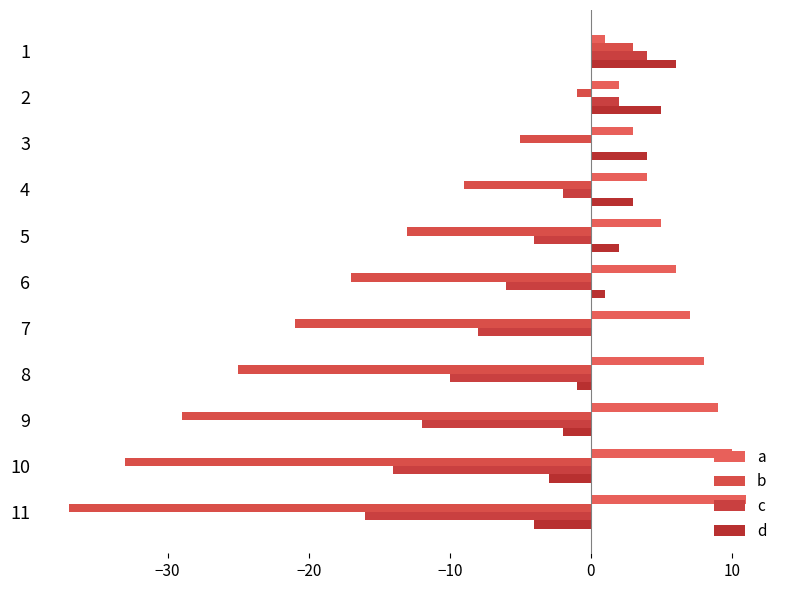

How many data points in b are above -17?

5